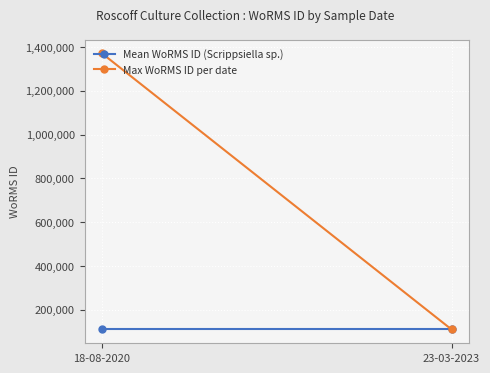

What is the total value across all series at 18-08-2020?

1480043